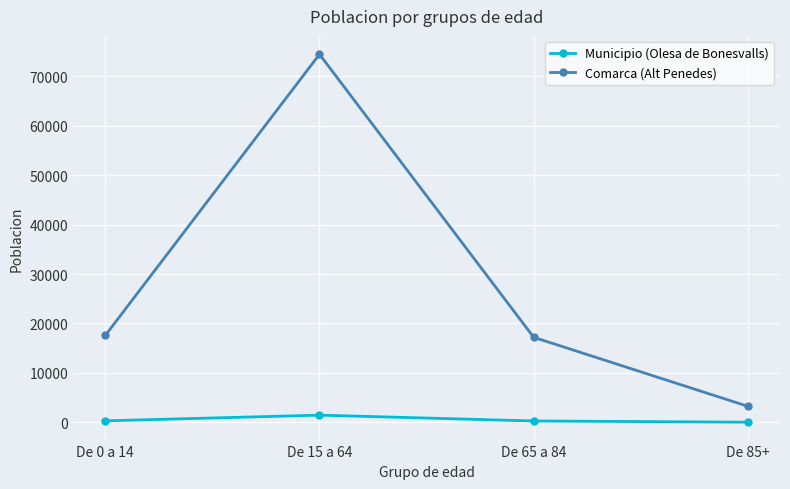

What is the spread (max minus min) of values at De 85+?

3211